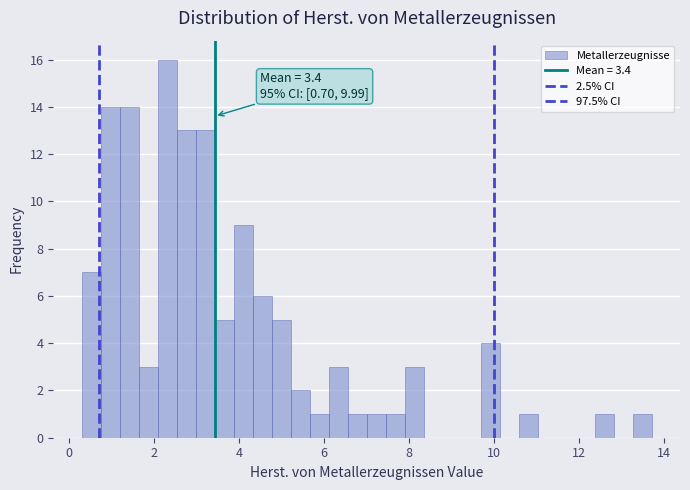

Read against the x-axis, roughly where is the centre of the tallest bar?

2.4